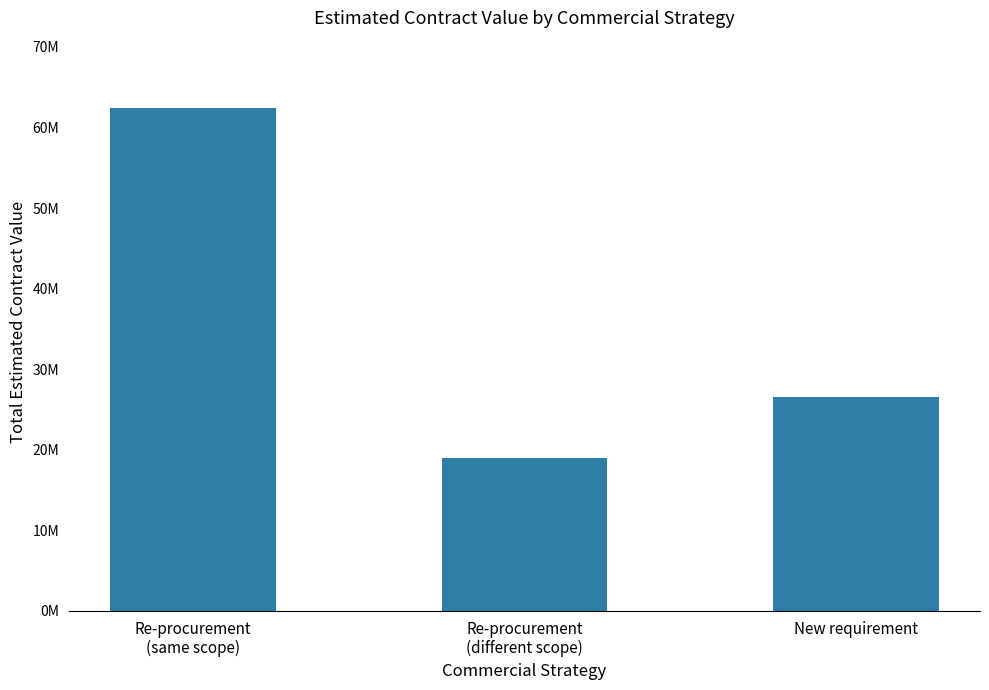

Which has a higher value, New requirement or Re-procurement
(different scope)?

New requirement